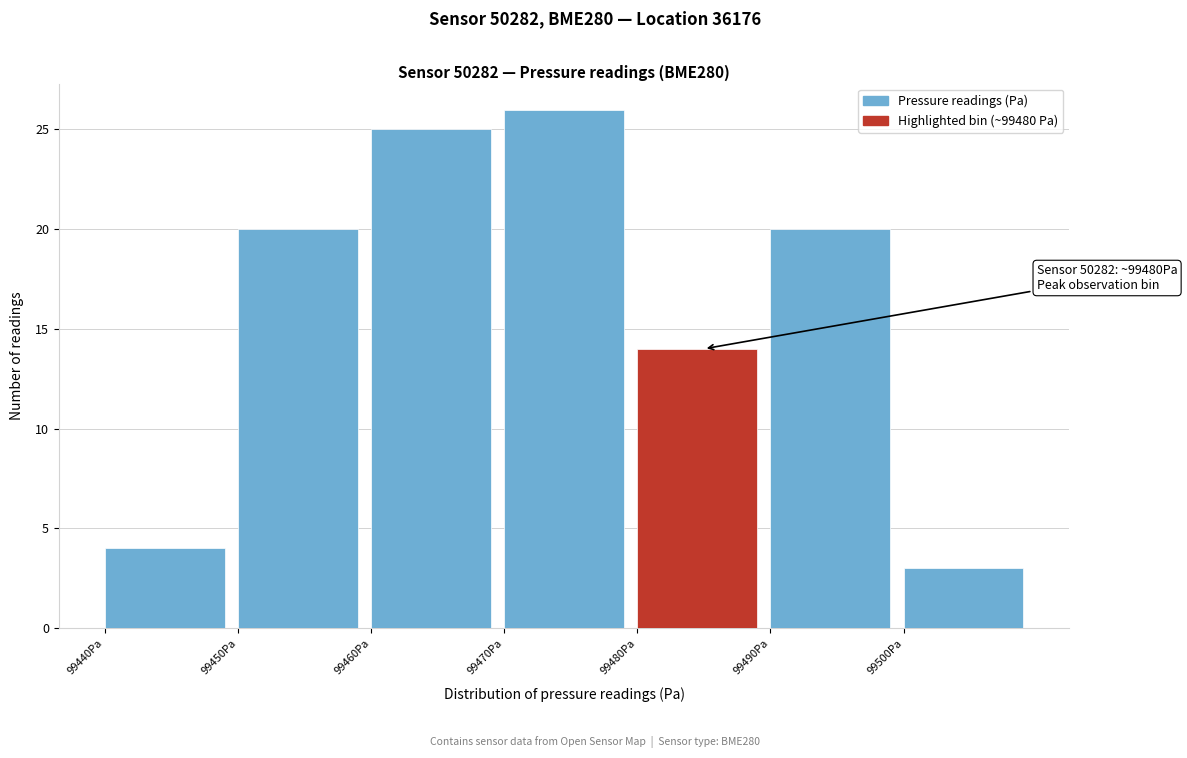

Which range on the x-axis has the tallest bar?

99470 to 99480